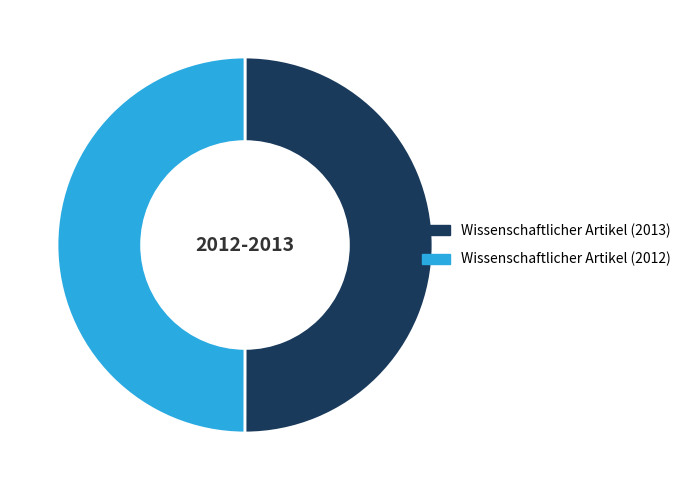

Do Wissenschaftlicher Artikel (2012) and Wissenschaftlicher Artikel (2013) together represent more than half of the pie?

Yes